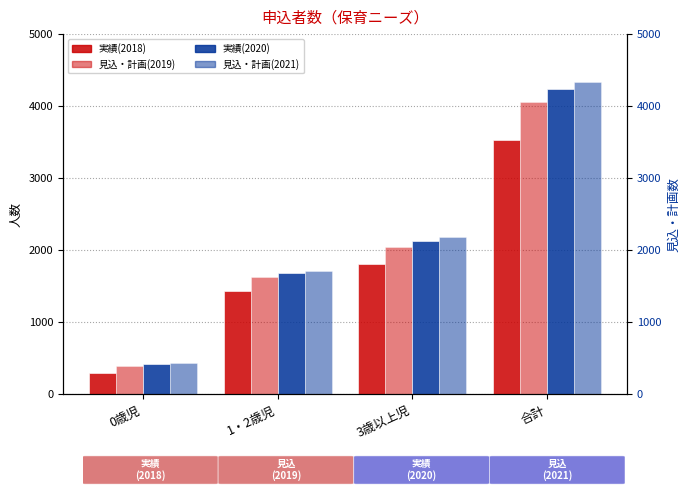

What position from the left is 3歳以上児?

3